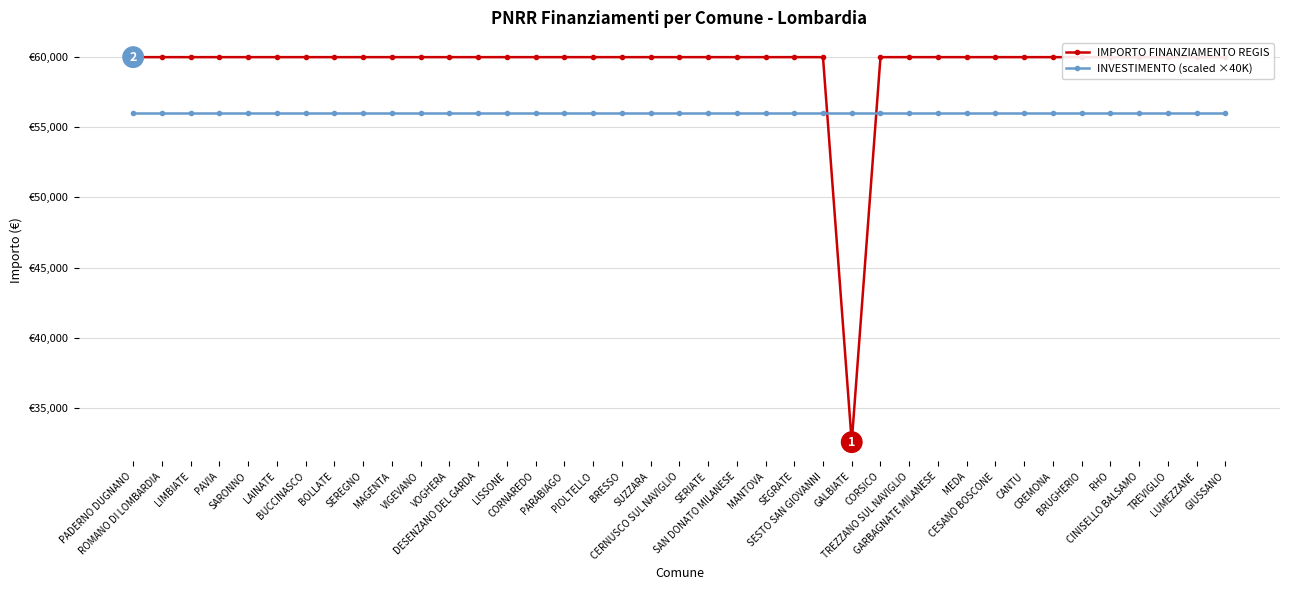

What is the label of the 39th point from the right?

PADERNO DUGNANO